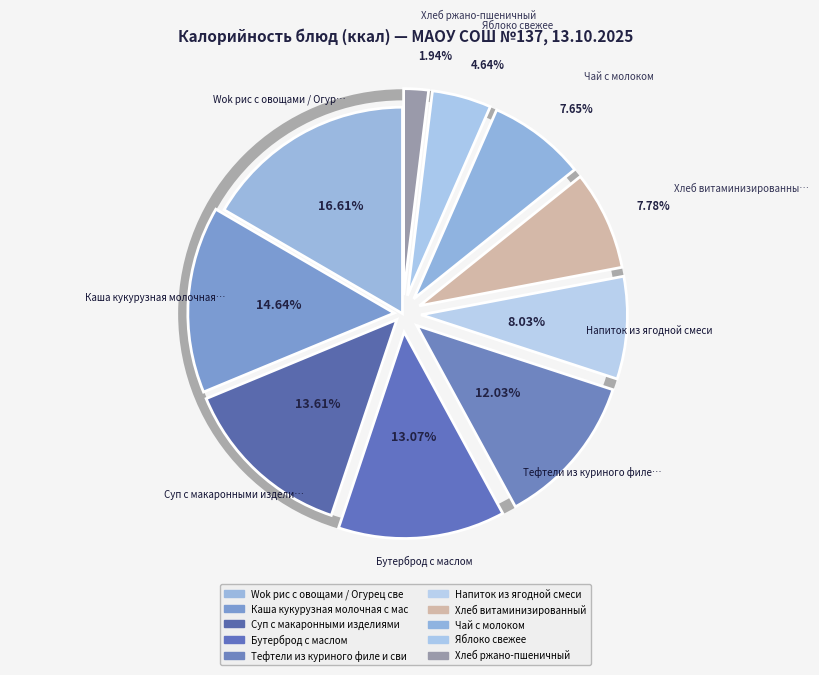

How many segments does this pie chart have?

10